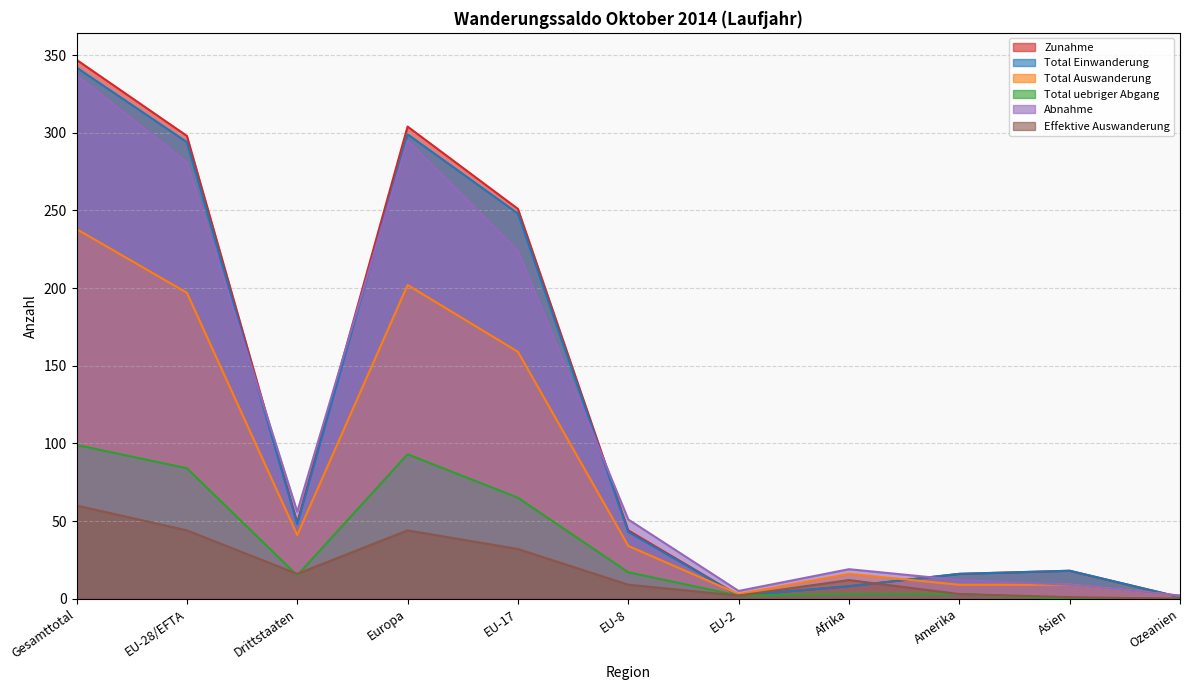

Where is the first local minimum for Total uebriger Abgang?

Drittstaaten